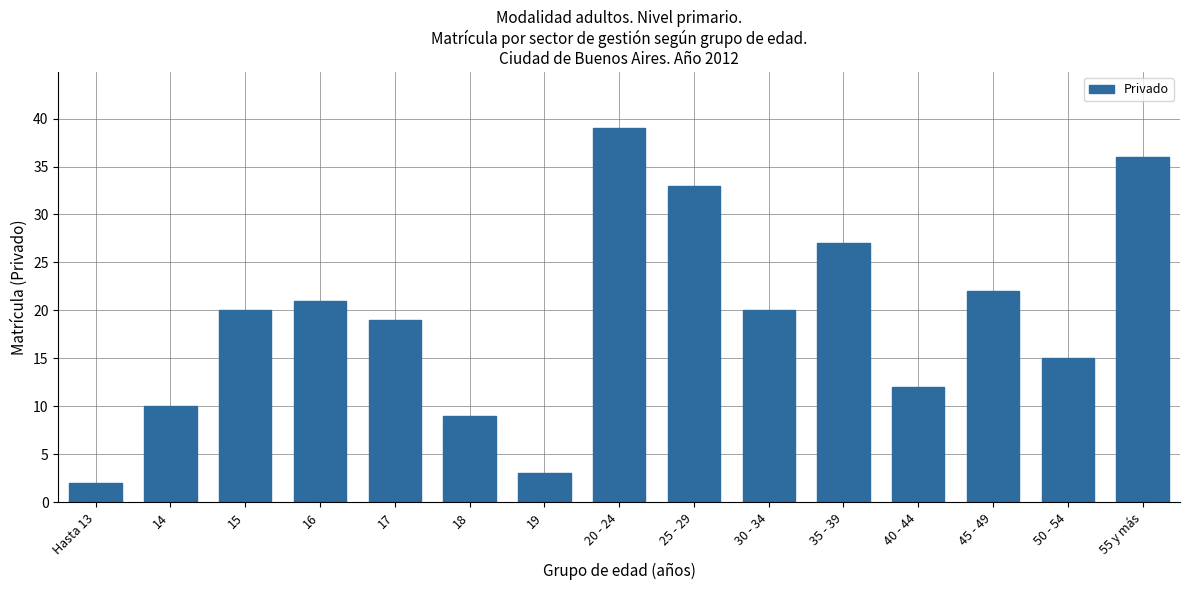

What is the approximate value at 25 - 29?

33